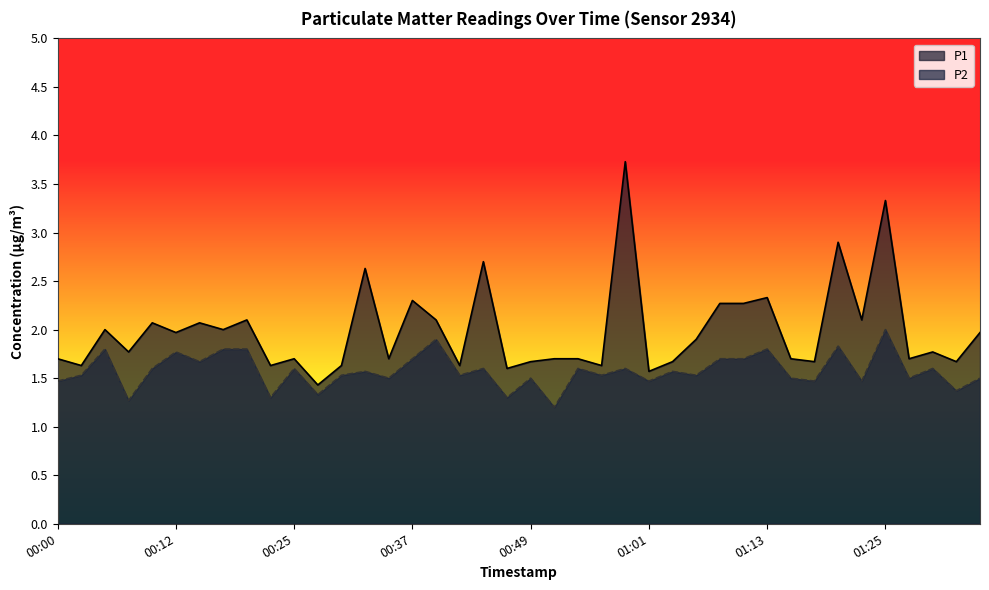

What is the total value across all series at 01:35?

3.5